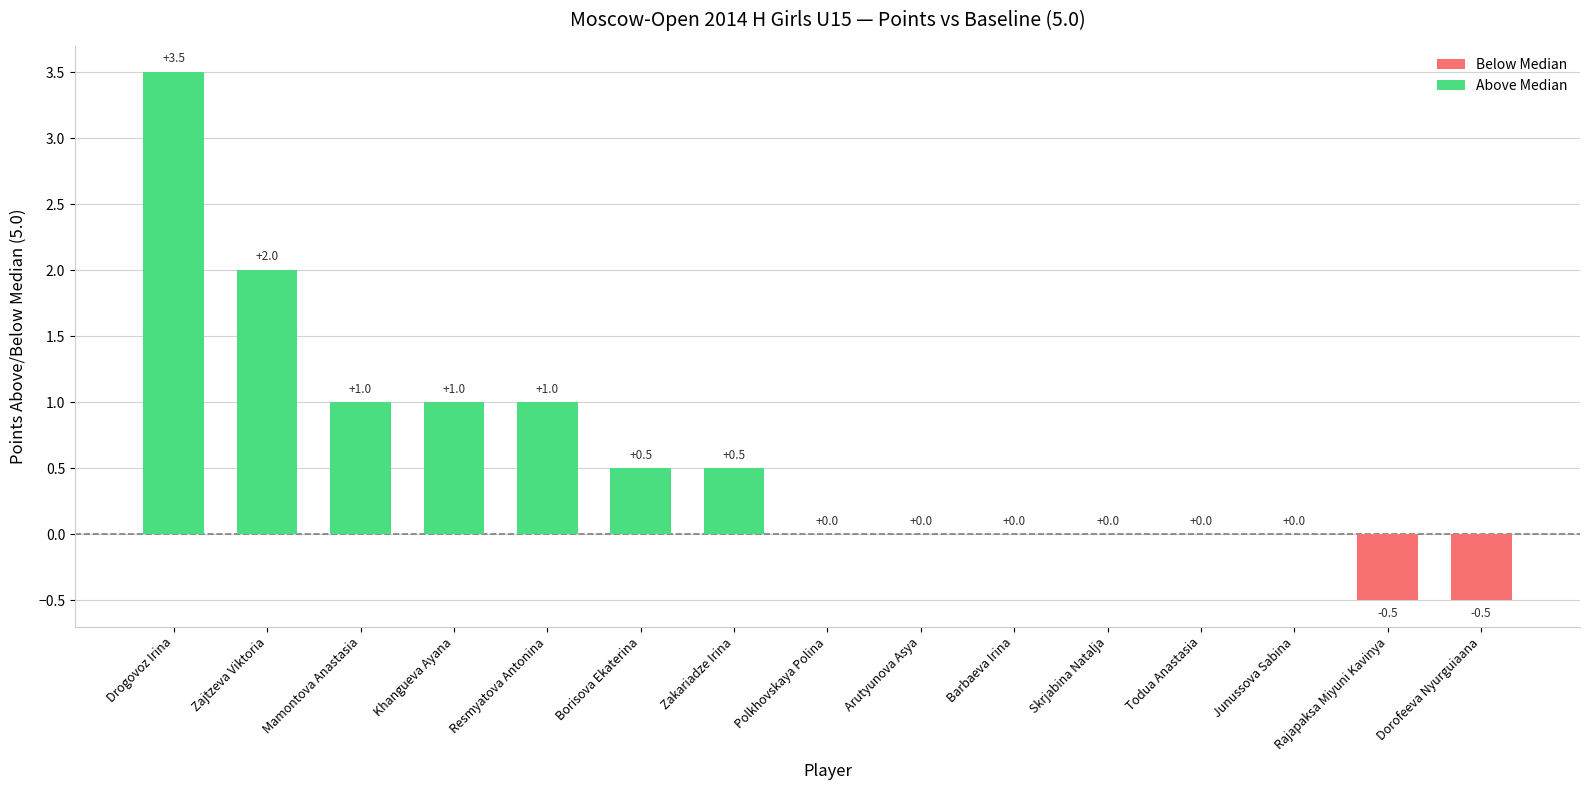

Reading left to right, list all the values displayed in this chart.

3.5	2.0	1.0	1.0	1.0	0.5	0.5	0.0	0.0	0.0	0.0	0.0	0.0	-0.5	-0.5